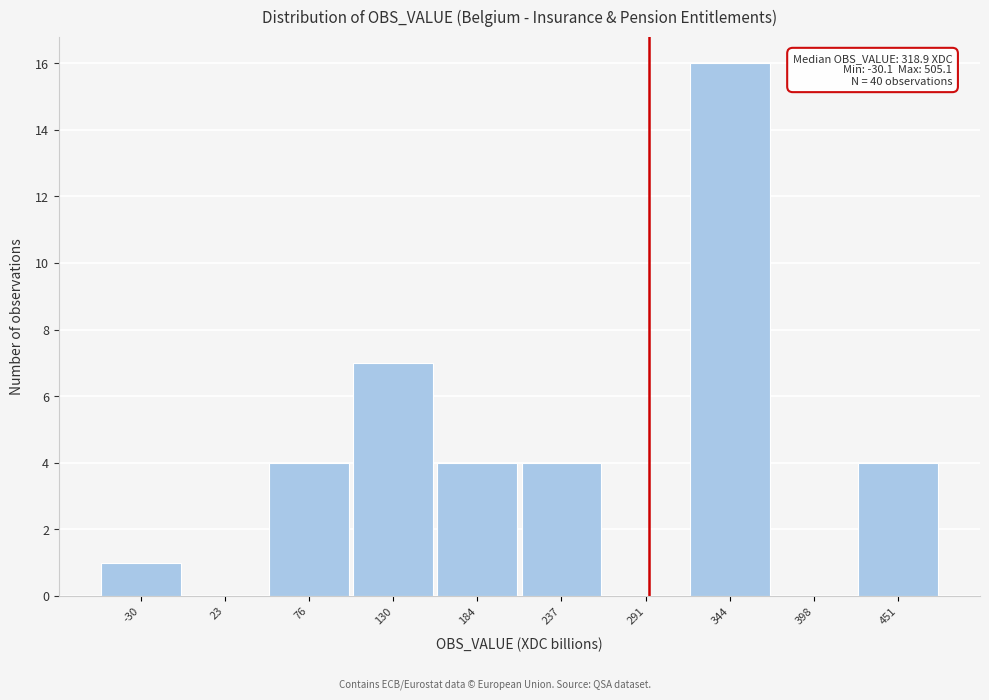

Reading left to right, transcribe all the data shown in this chart.

-30=1	23=0	76=4	130=7	184=4	237=4	291=0	344=16	398=0	451=4